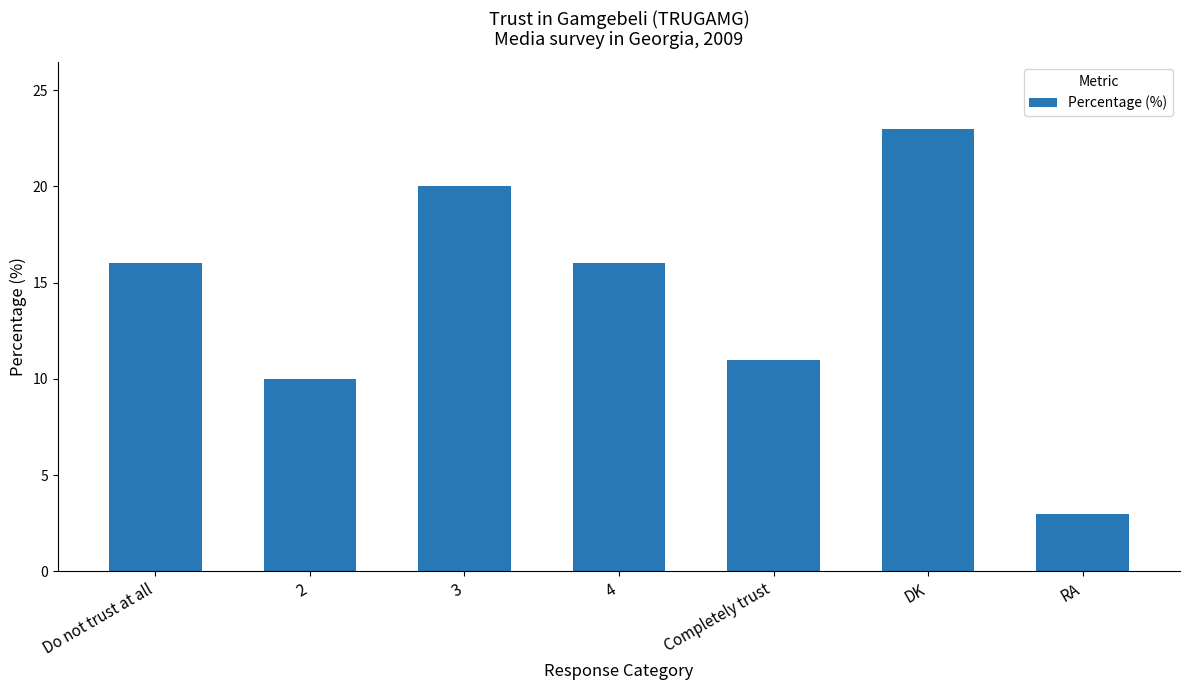

What is the label of the 7th bar from the right?

Do not trust at all